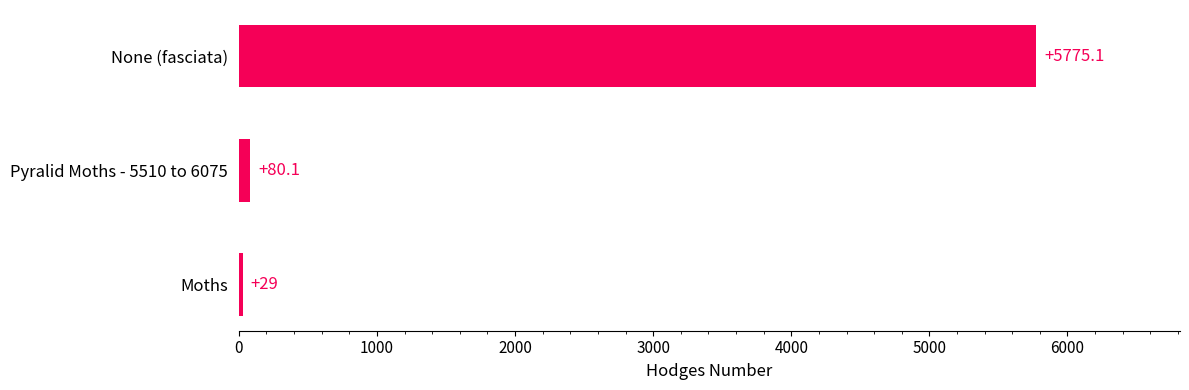

Reading bottom to top, what are all the values shown in this chart?

Moths=29.0	Pyralid Moths - 5510 to 6075=80.1	None (fasciata)=5775.1